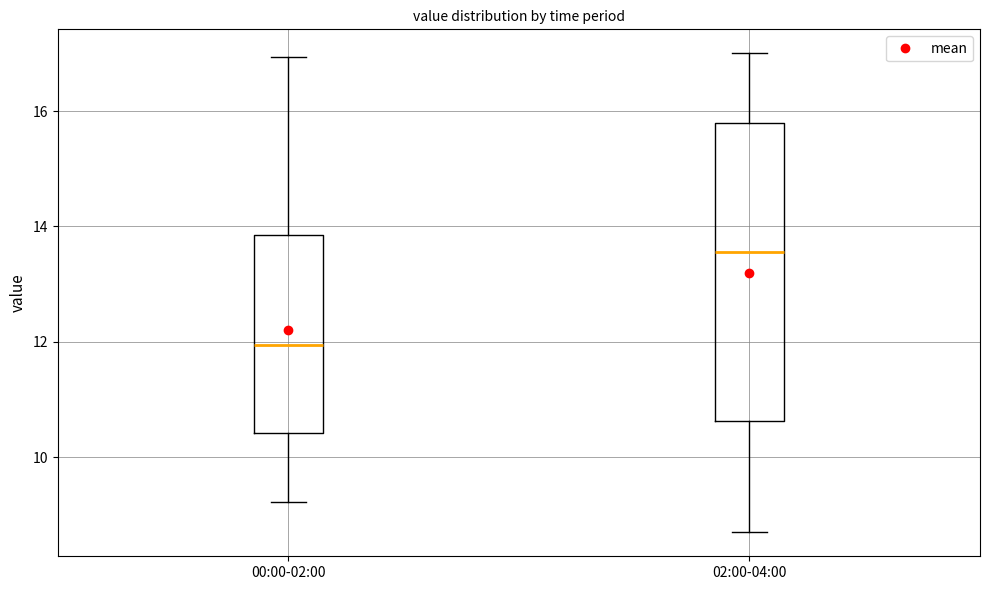

Which box has the highest median line?

02:00-04:00